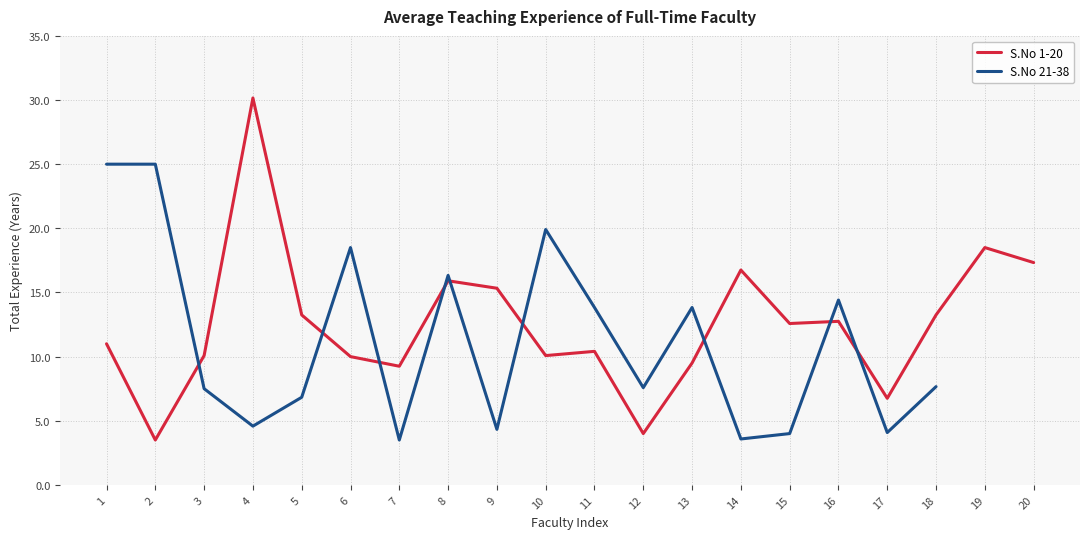

Does the chart have visible grid lines?

Yes